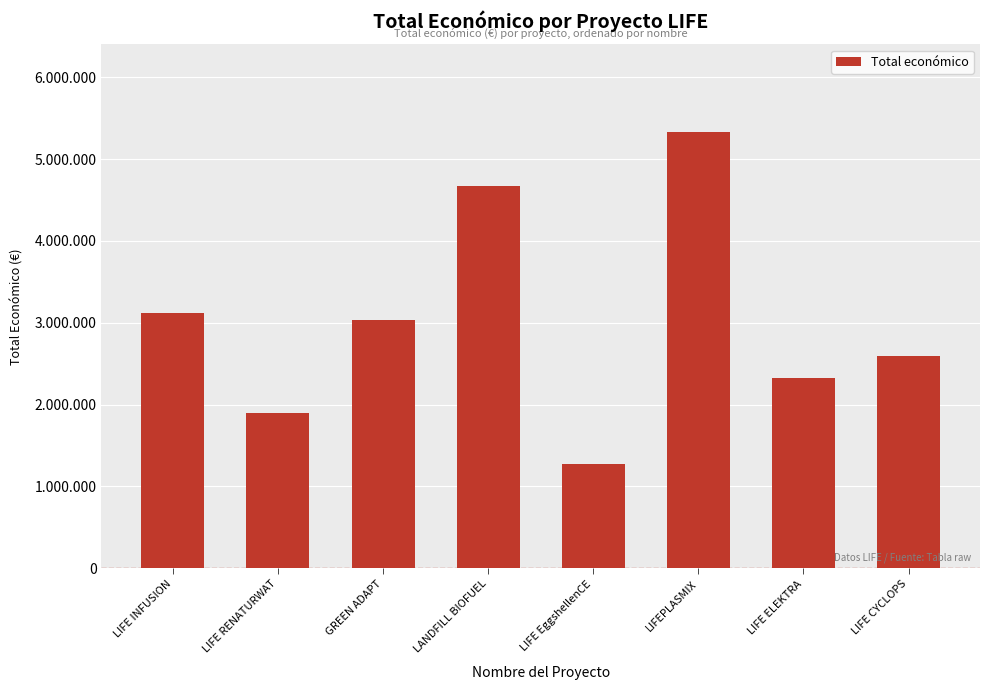

List the labels in order of value, smallest first.

LIFE EggshellenCE, LIFE RENATURWAT, LIFE ELEKTRA, LIFE CYCLOPS, GREEN ADAPT, LIFE INFUSION, LANDFILL BIOFUEL, LIFEPLASMIX